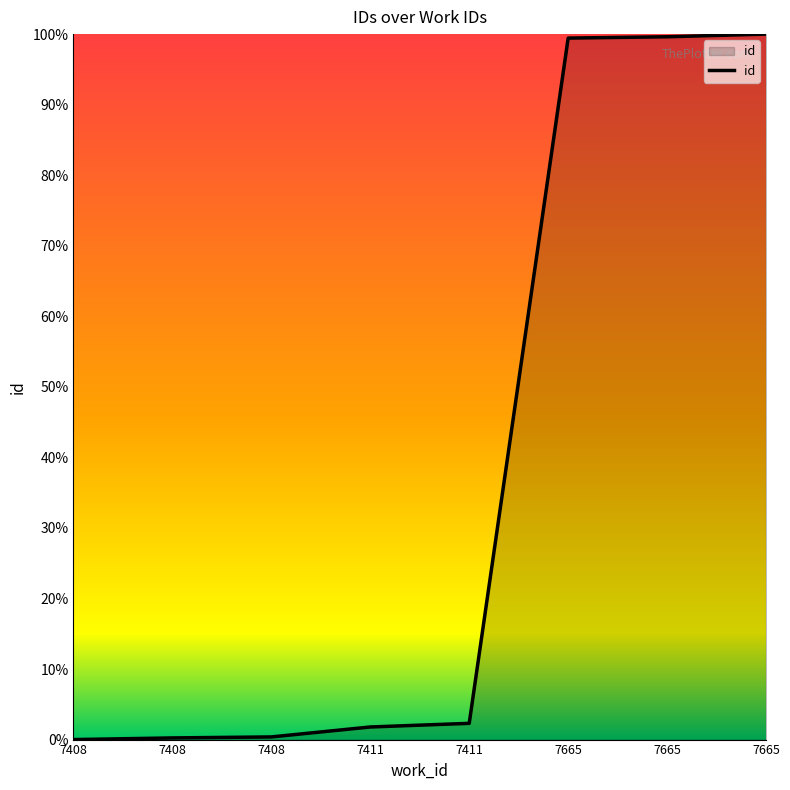

Is this an area chart (filled region under the line)?

Yes